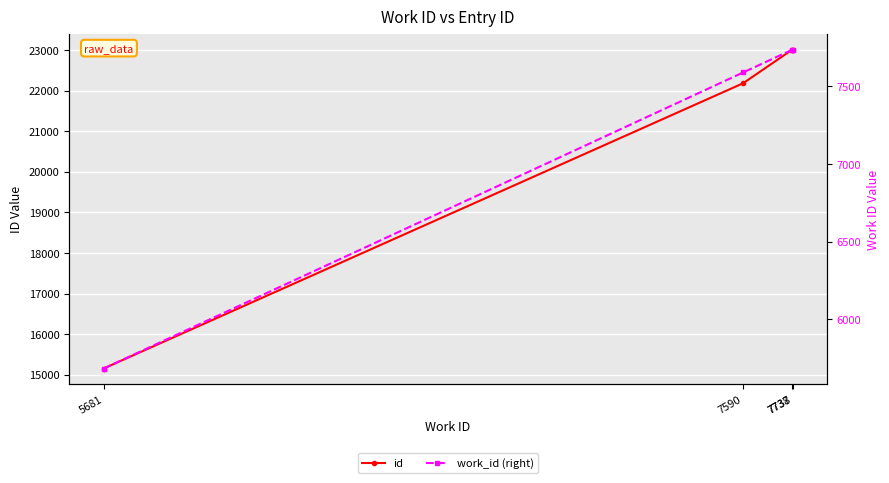

Reading left to right, what are all the values shown in this chart?

id: 5681=15155	7590=22181	7737=23011	7738=23012
work_id (right): 5681=5681	7590=7590	7737=7737	7738=7738